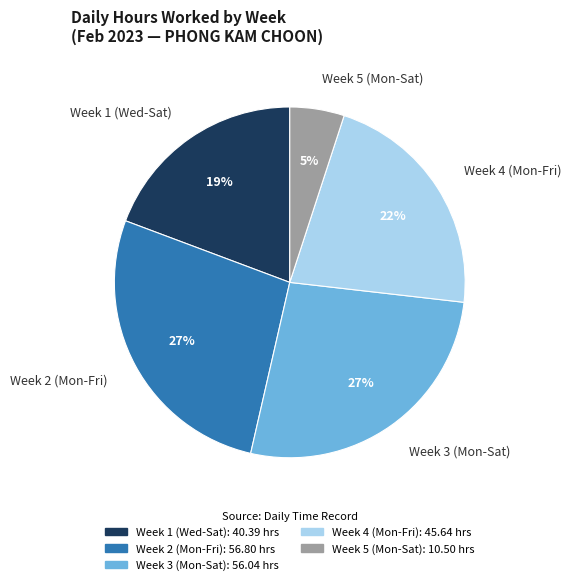

How many slices are in this pie chart?

5